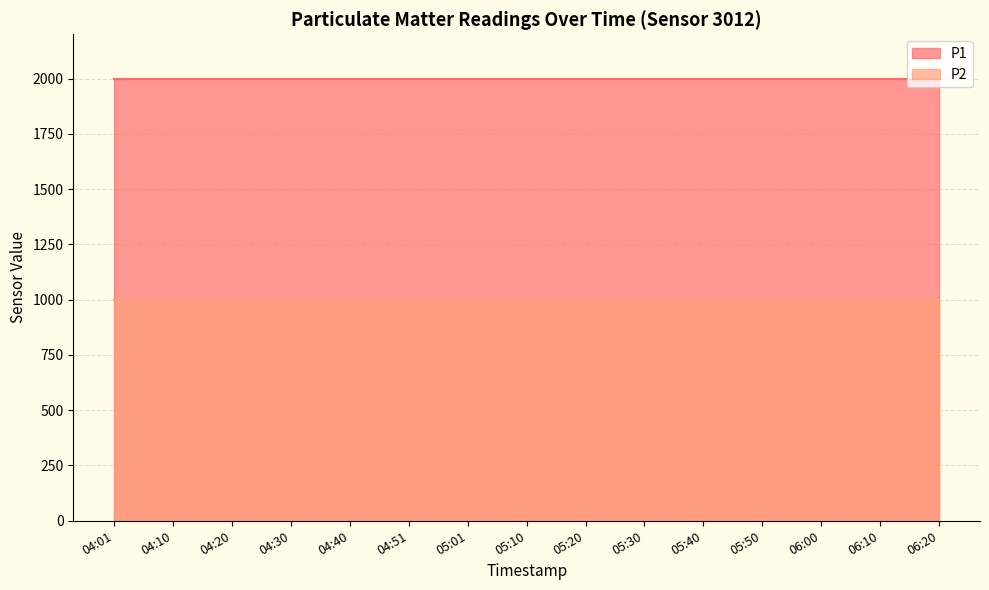

Rank the series by their maximum value, from lowest to highest.

P2, P1